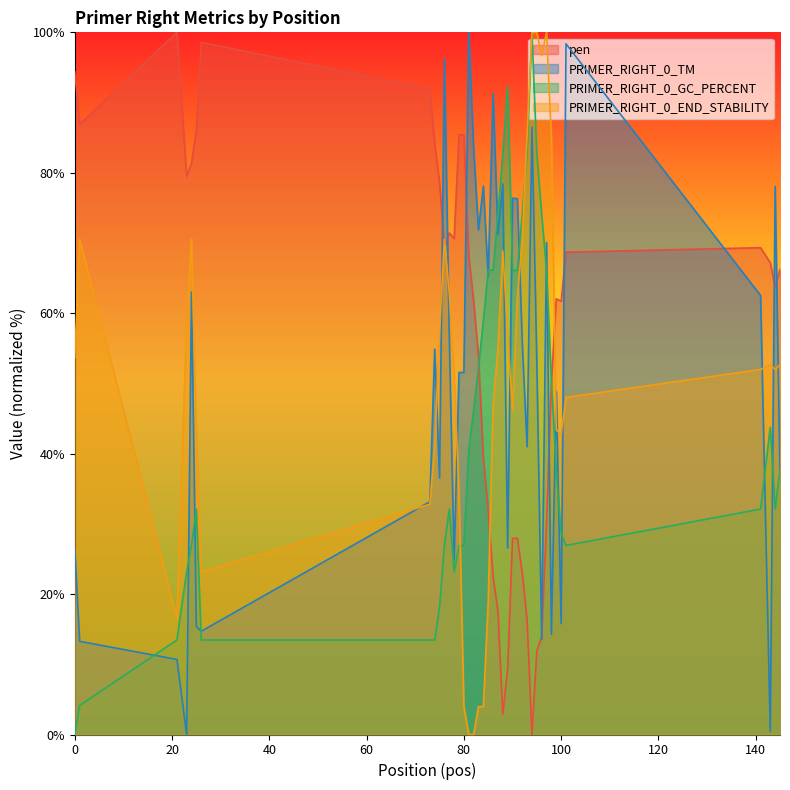

What is the total value across all series at 87?

217.9